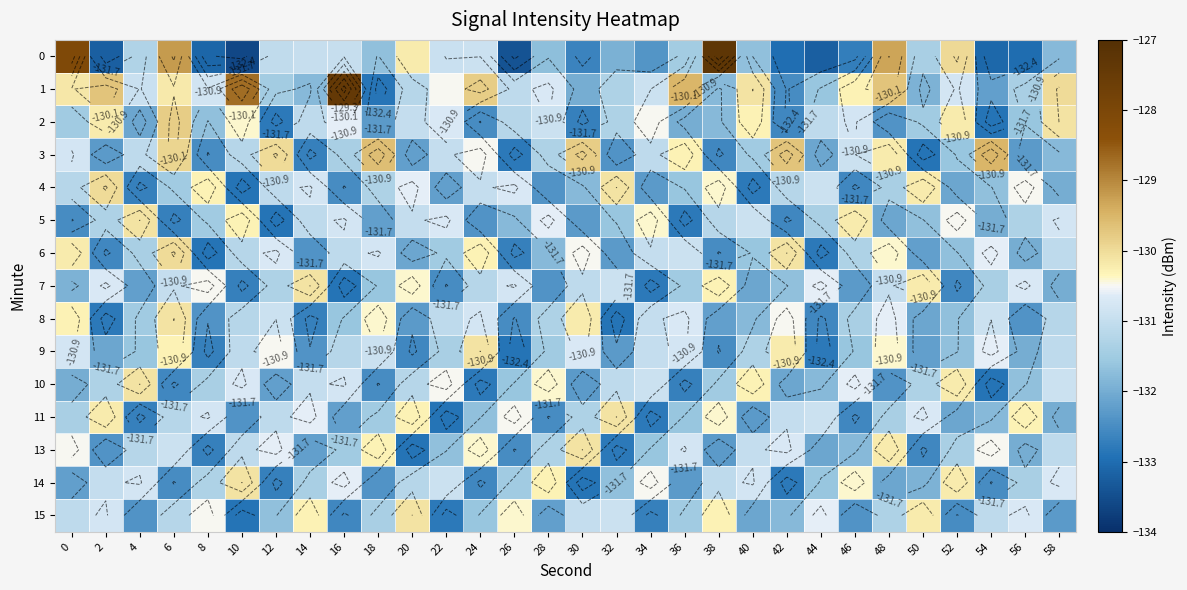

What is the approximate value of 11 at 12?

-131.1